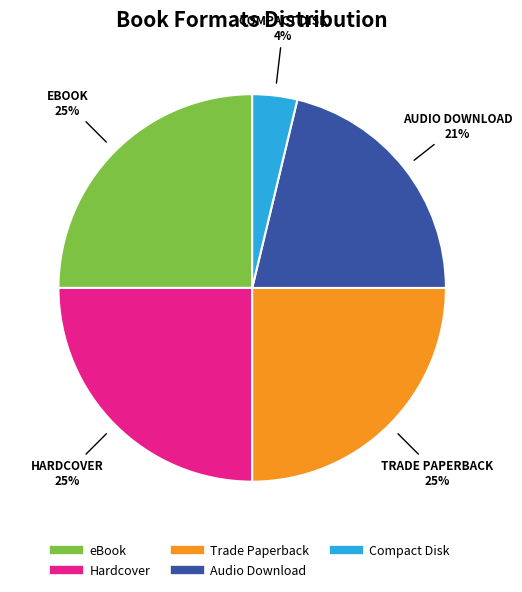

Combined, do eBook and Audio Download account for over 50%?

No